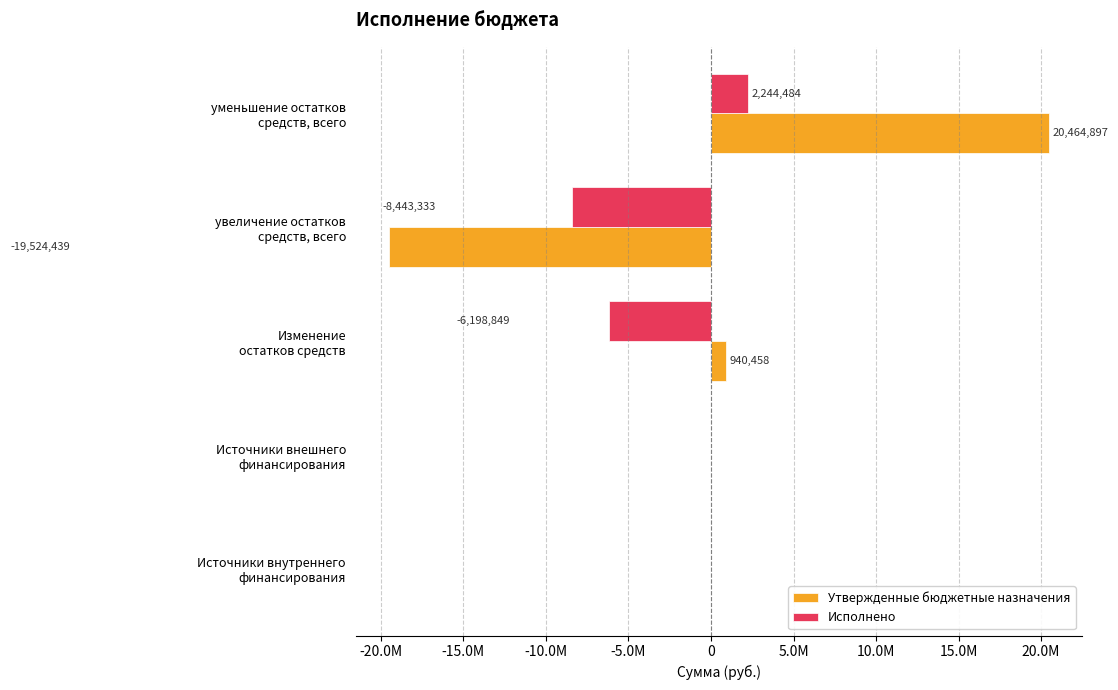

What are all the series names shown in the legend?

Утвержденные бюджетные назначения, Исполнено